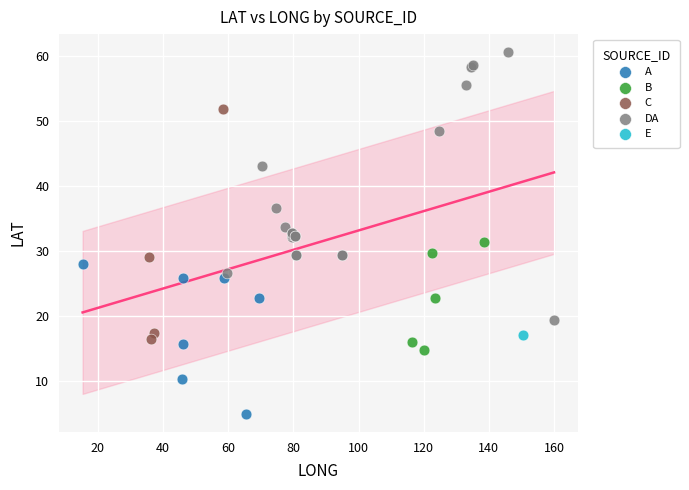

What are all the series names shown in the legend?

A, B, C, DA, E